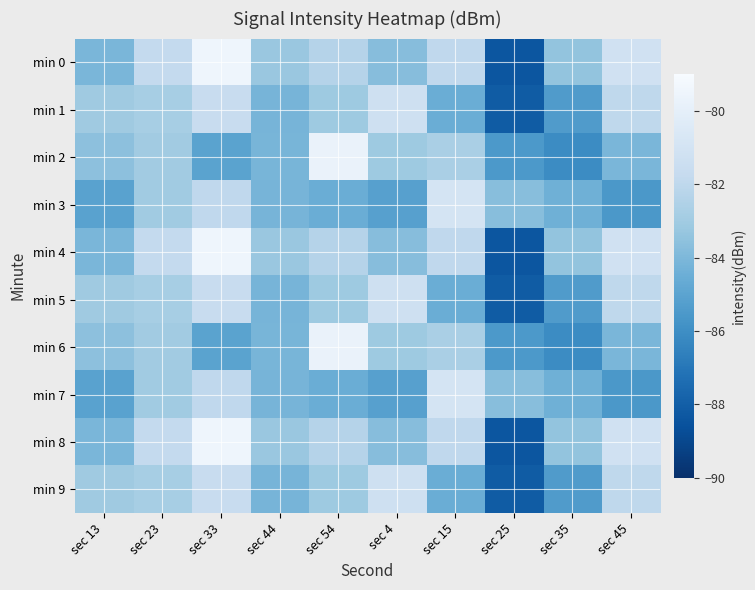

At which category is the sum across all series the highest?

sec 33